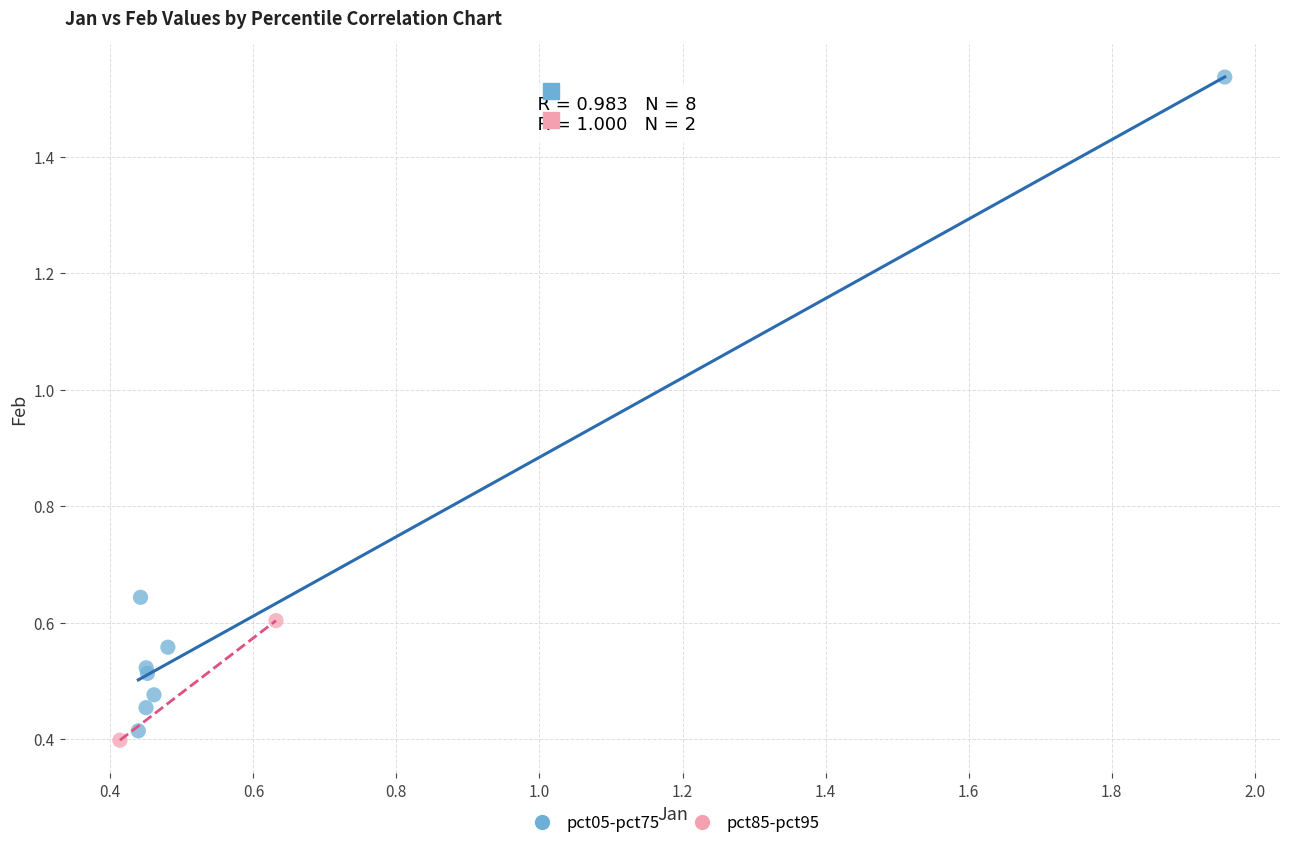

Which series has the widest spread of Y values?

pct05-pct75